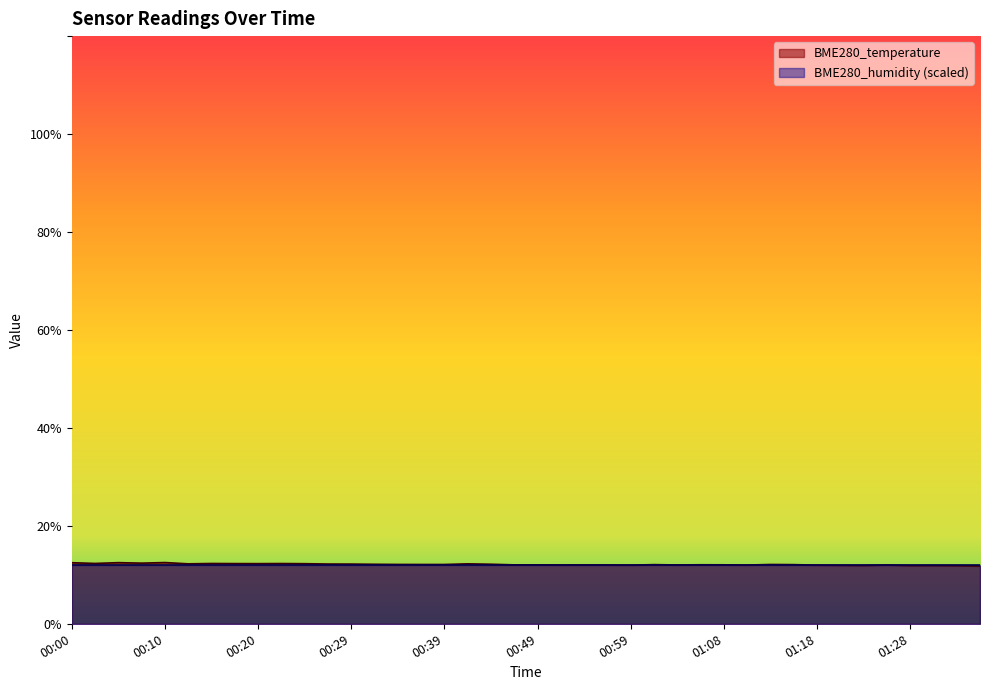

How many interior local valleys (lower than both neighbors) does the data have?

10